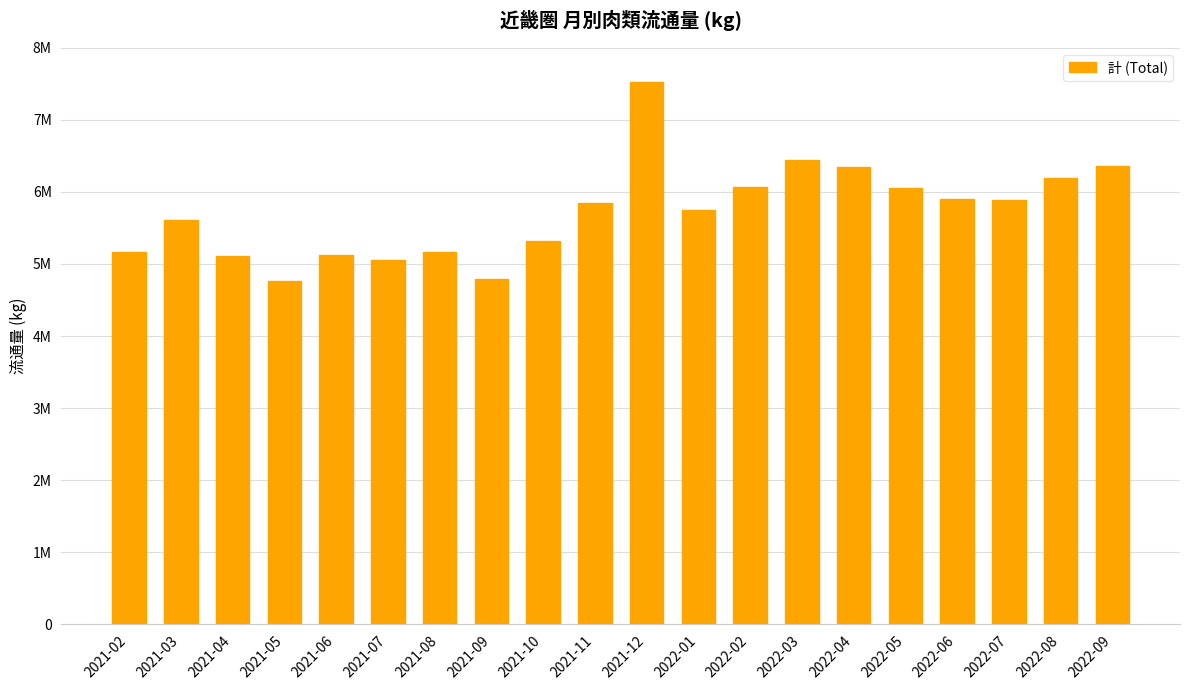

What is the label of the 18th bar from the right?

2021-04